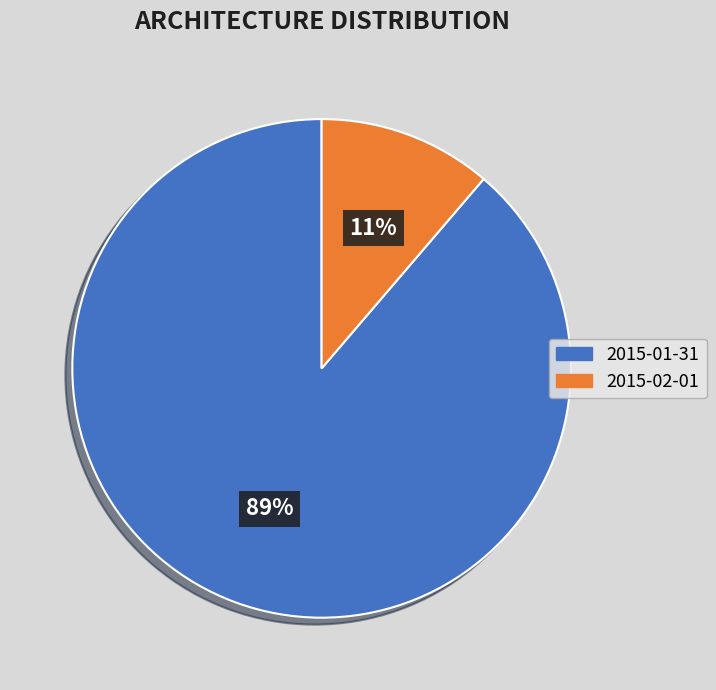

Count the number of slices in the pie.

2